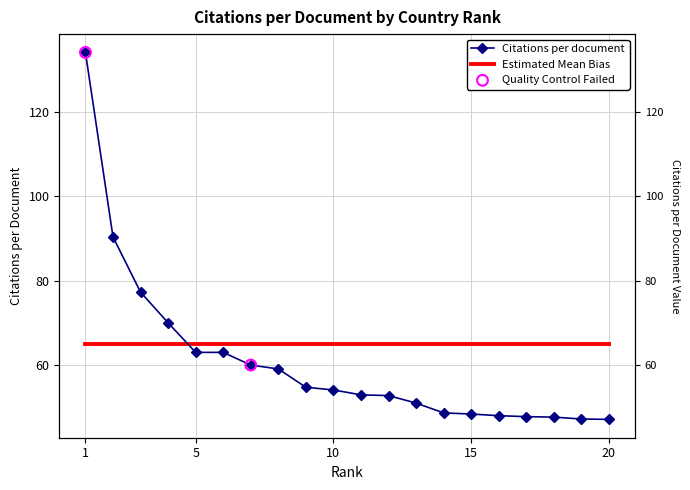

What is the change in value from 2 to 16?

-42.3